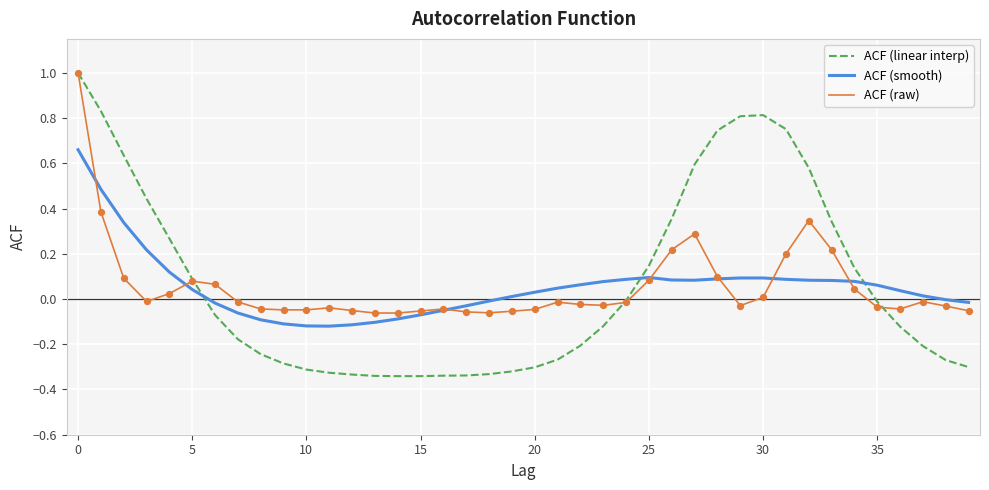

What is the maximum value for ACF (linear interp)?

1.0